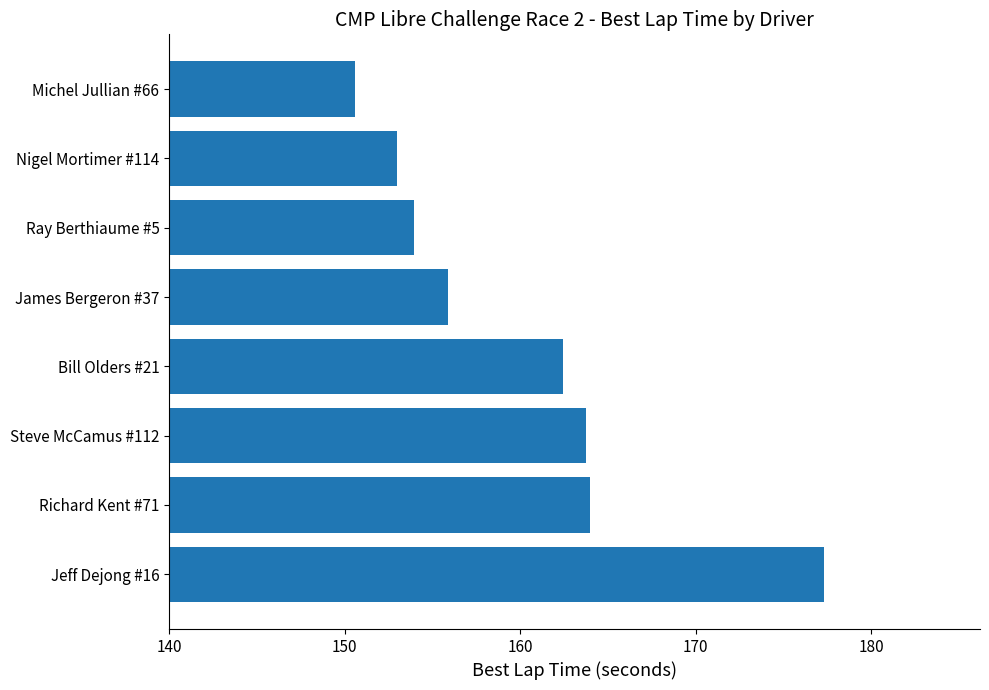

What is the smallest value displayed?

150.6